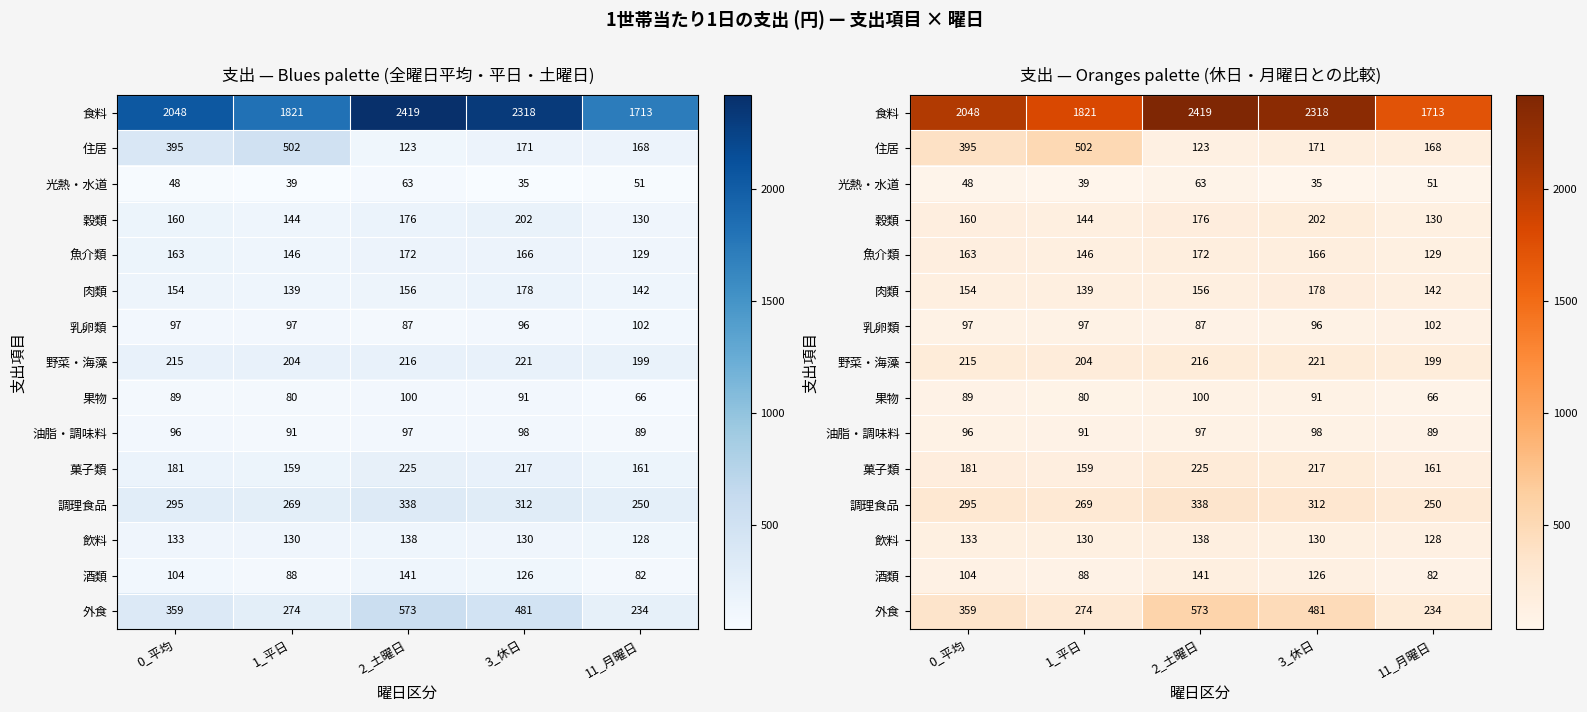

Is it true that 調理食品 equals 250.4 at 11_月曜日?

True